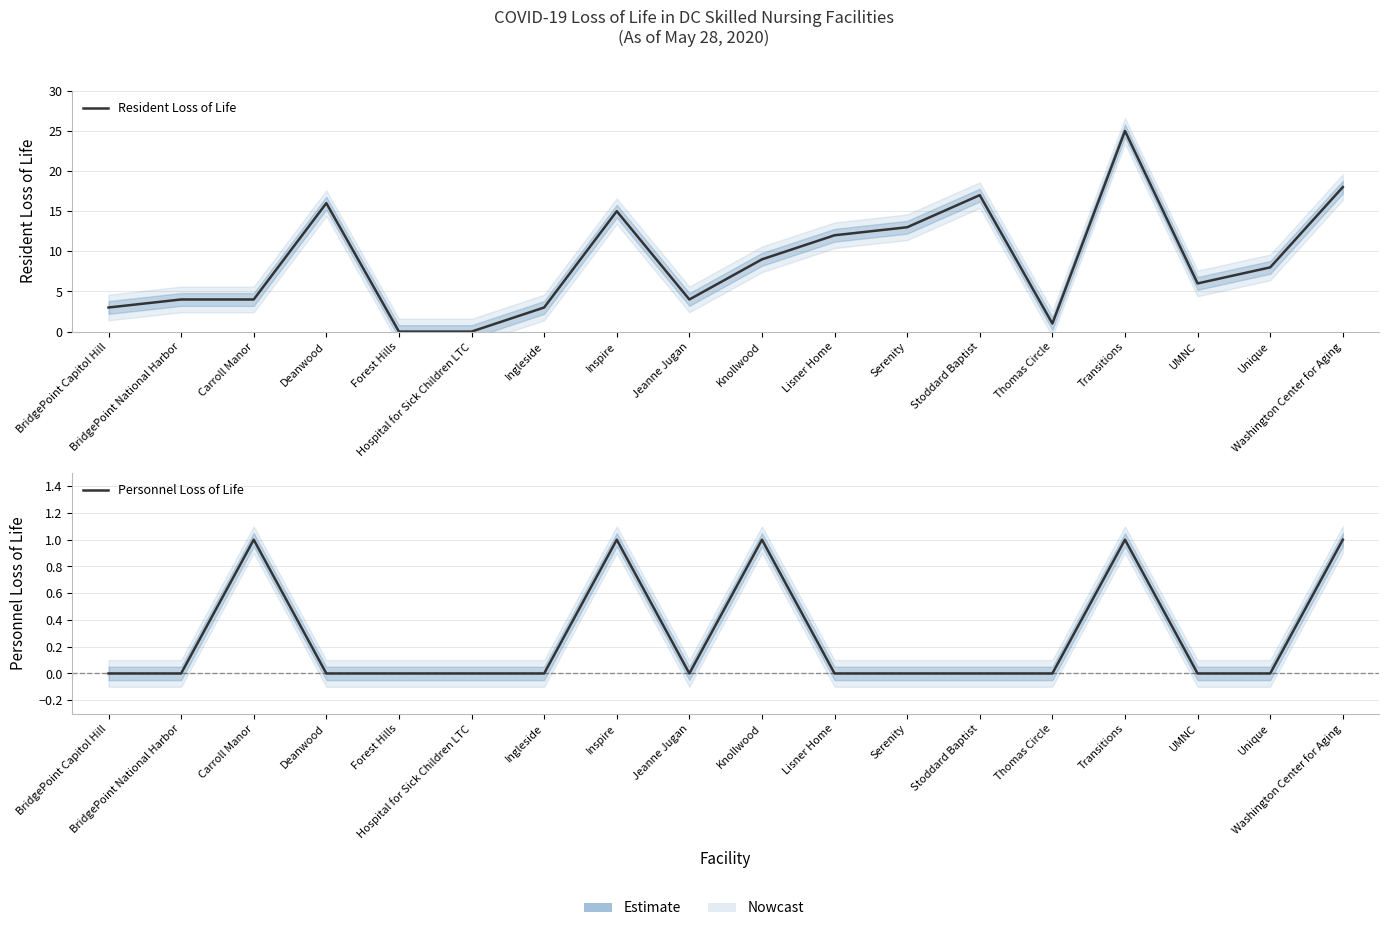

Where is Resident Loss of Life nearest to the value 12?

Lisner Home